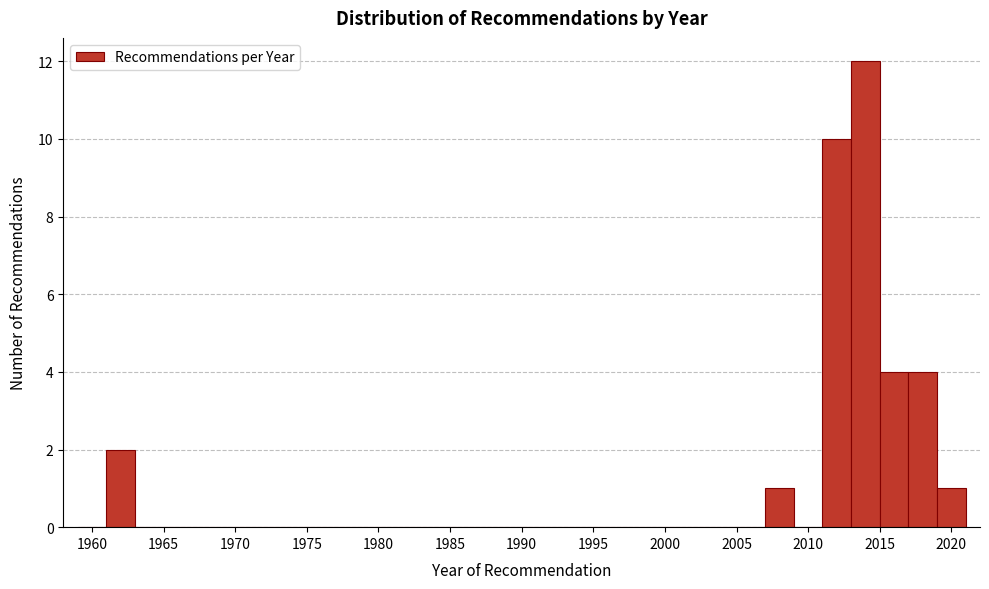

Reading left to right, list every bar in this chart as the range it spans on the x-axis followed by its height. The values are not printed on the chart, so give them approximately, as read against the axis.

1959 to 1961: 0
1961 to 1963: 2
1963 to 1965: 0
1965 to 1967: 0
1967 to 1969: 0
1969 to 1971: 0
1971 to 1973: 0
1973 to 1975: 0
1975 to 1977: 0
1977 to 1979: 0
1979 to 1981: 0
1981 to 1983: 0
1983 to 1985: 0
1985 to 1987: 0
1987 to 1989: 0
1989 to 1991: 0
1991 to 1993: 0
1993 to 1995: 0
1995 to 1997: 0
1997 to 1999: 0
1999 to 2001: 0
2001 to 2003: 0
2003 to 2005: 0
2005 to 2007: 0
2007 to 2009: 1
2009 to 2011: 0
2011 to 2013: 10
2013 to 2015: 12
2015 to 2017: 4
2017 to 2019: 4
2019 to 2021: 1